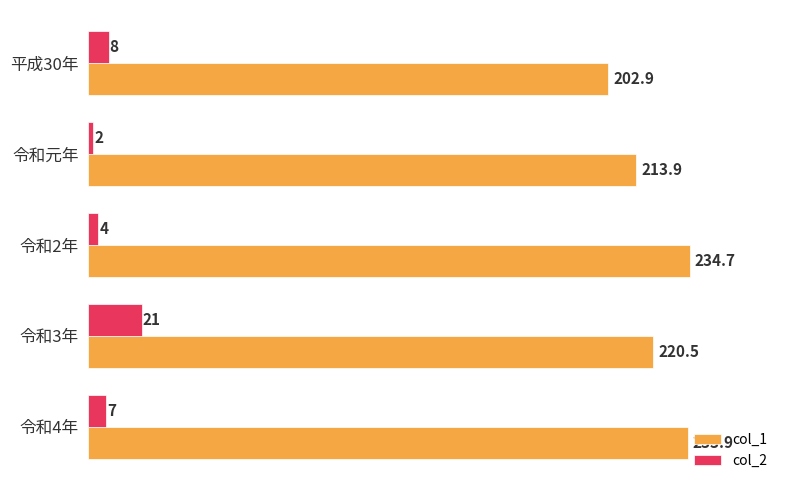

At which category does the chart reach its peak across all series?

令和2年